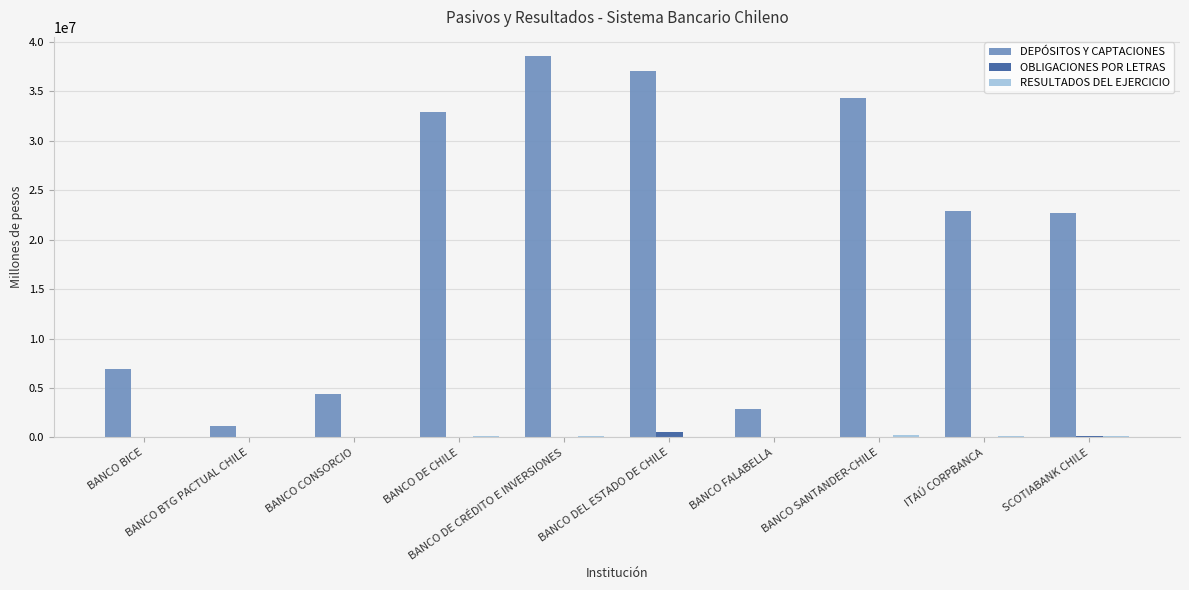

What is the sum of all OBLIGACIONES POR LETRAS values?

724999